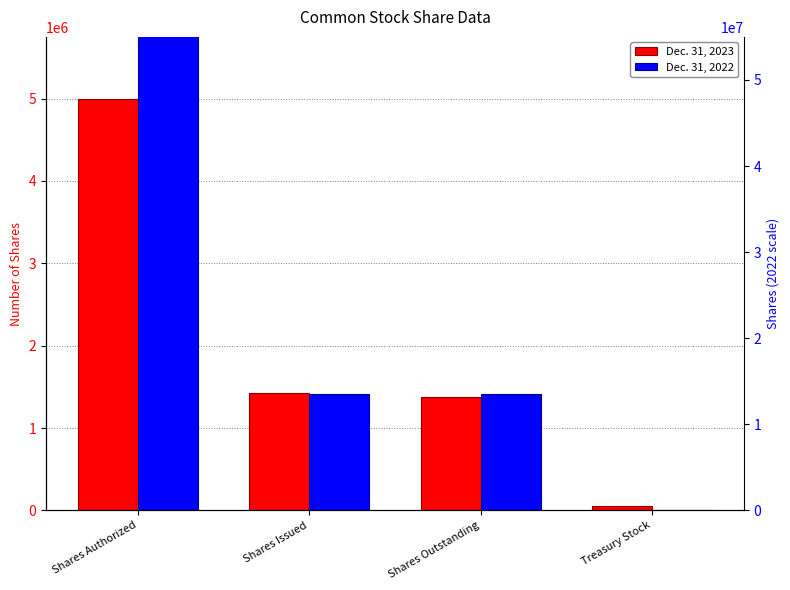

Where is Dec. 31, 2022 nearest to the value 25000000?

Shares Issued